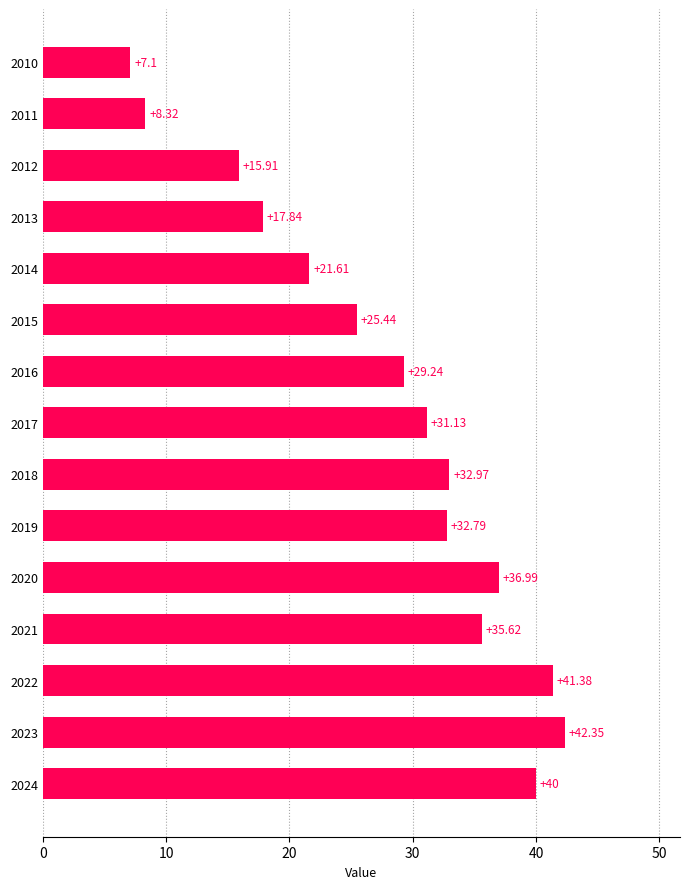

What is the sum of all values?

418.7